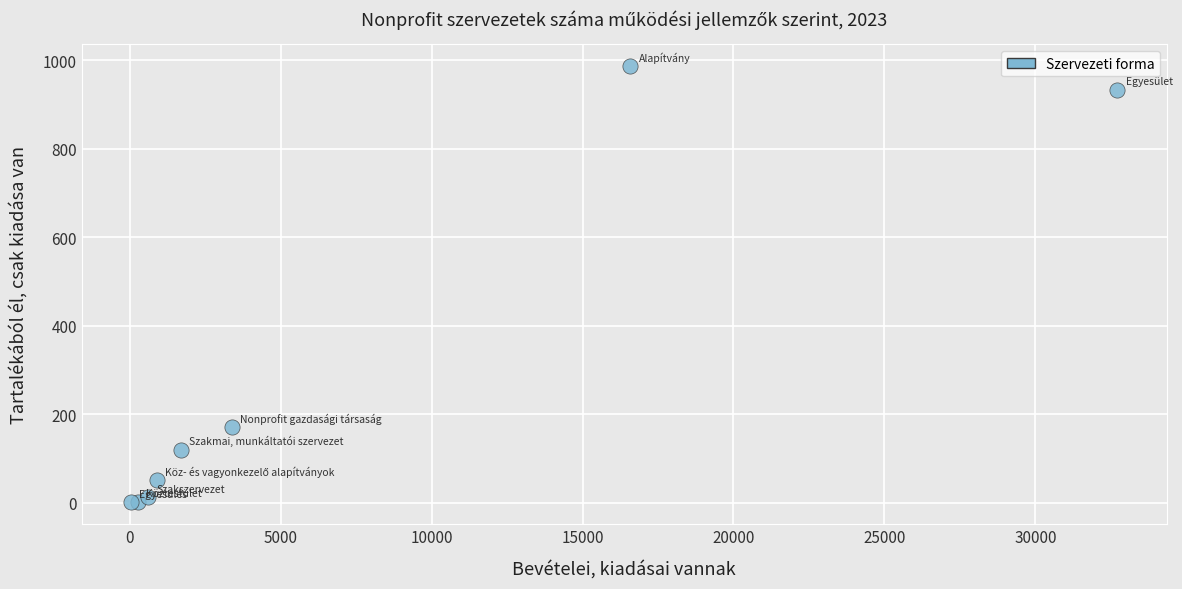

What Y value in the scatter plot is closest to 494?

171